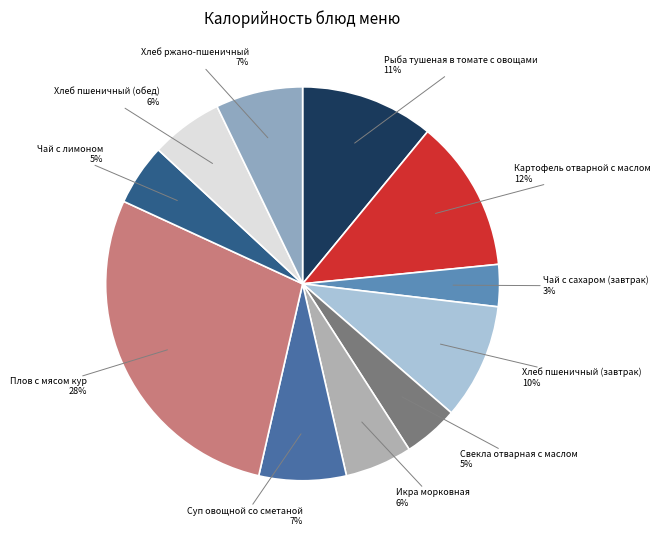

What is the smallest slice in the pie chart?

Чай с сахаром (завтрак)